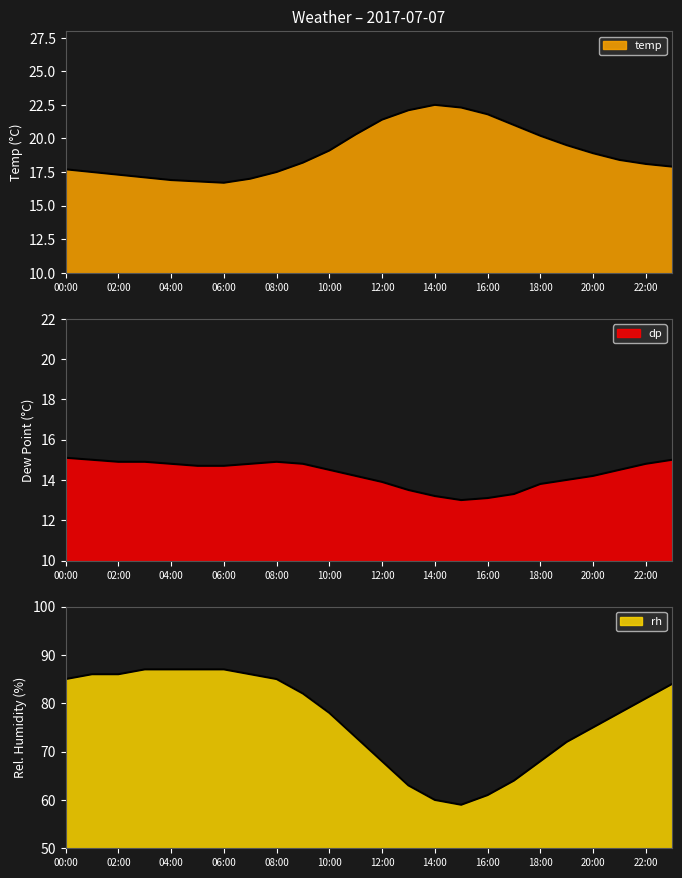

Where is the first local minimum for rh?

15:00